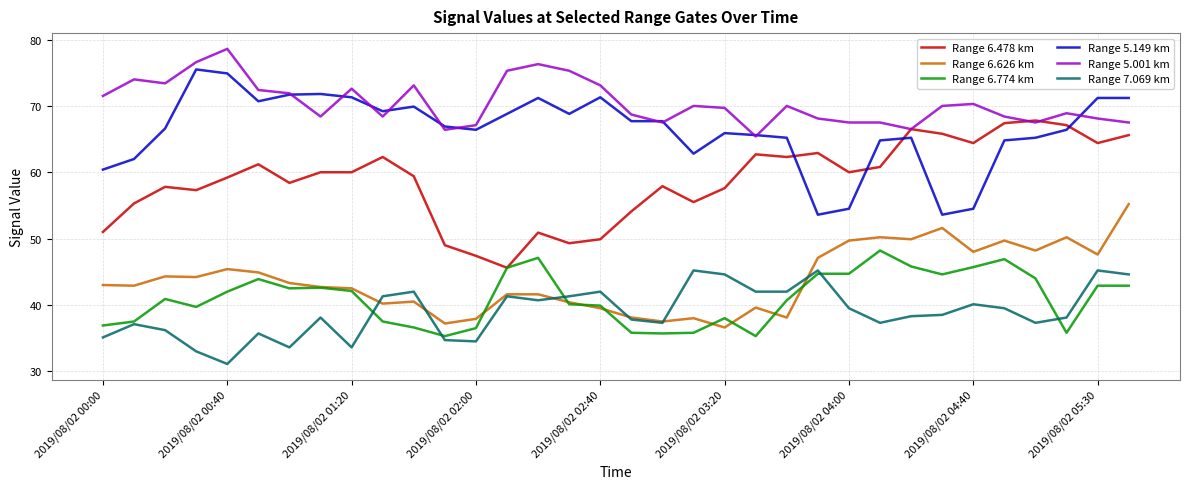

True or false: Range 6.774 km and Range 5.149 km cross at least once.

False